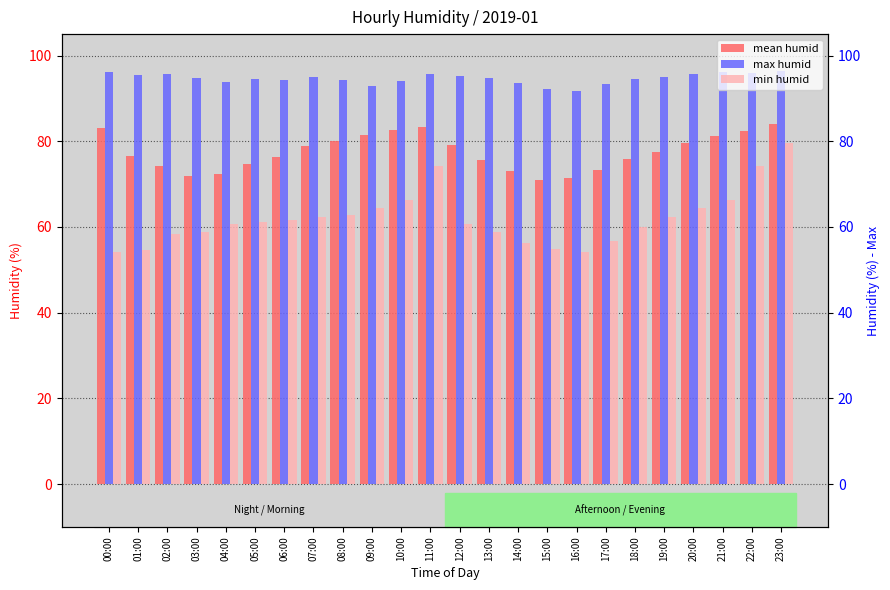

Between 01:00 and 09:00, which is larger?

09:00